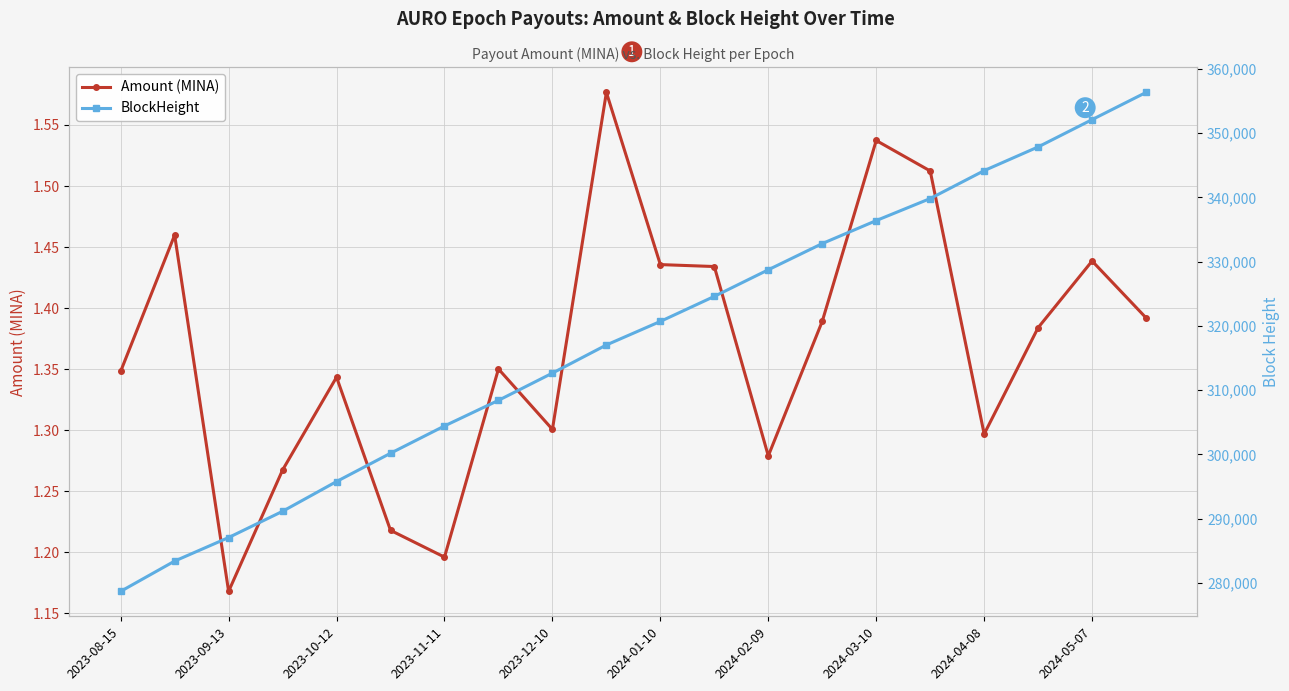

Where is the first local minimum for Amount (MINA)?

2023-09-13